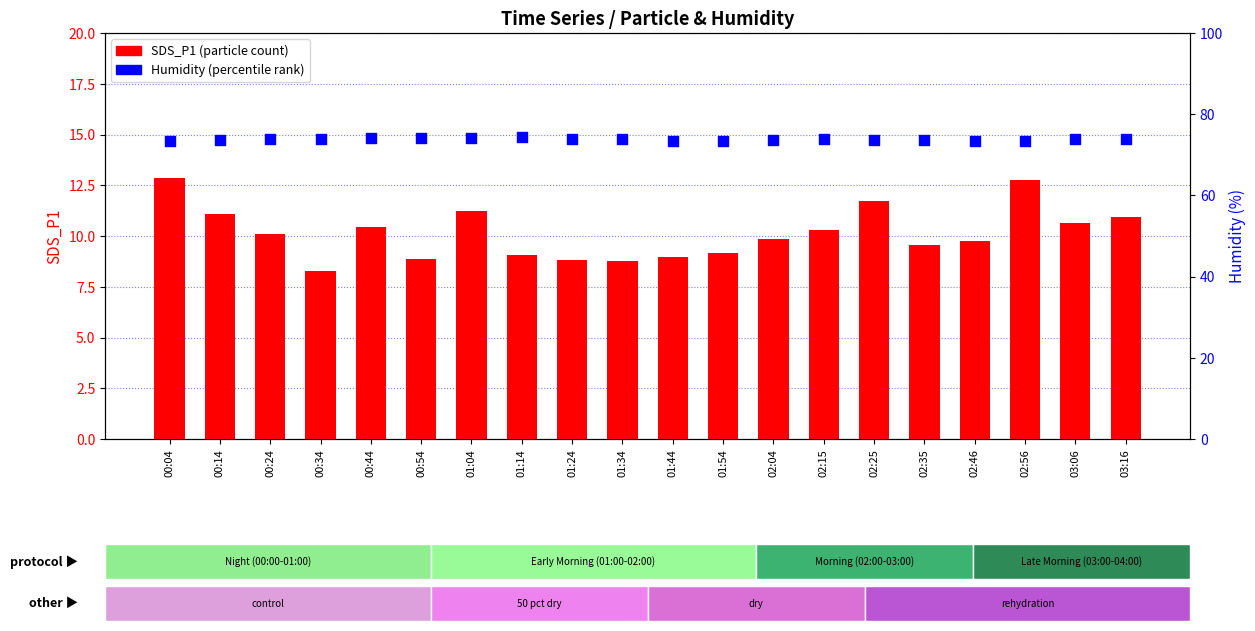

Which series has the largest total across all categories?

Humidity